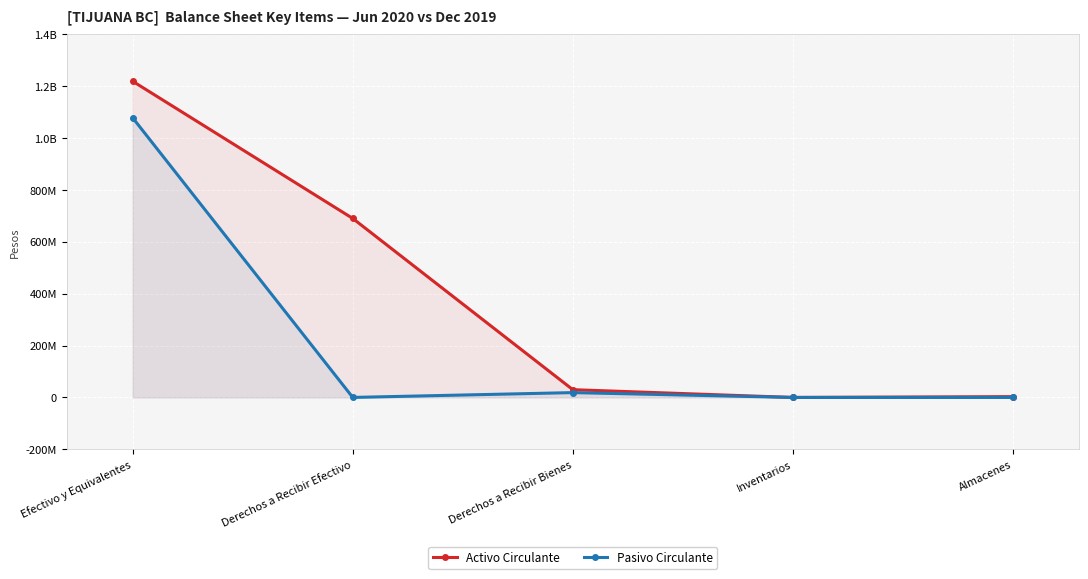

How many interior local valleys does the Activo Circulante series have?

1